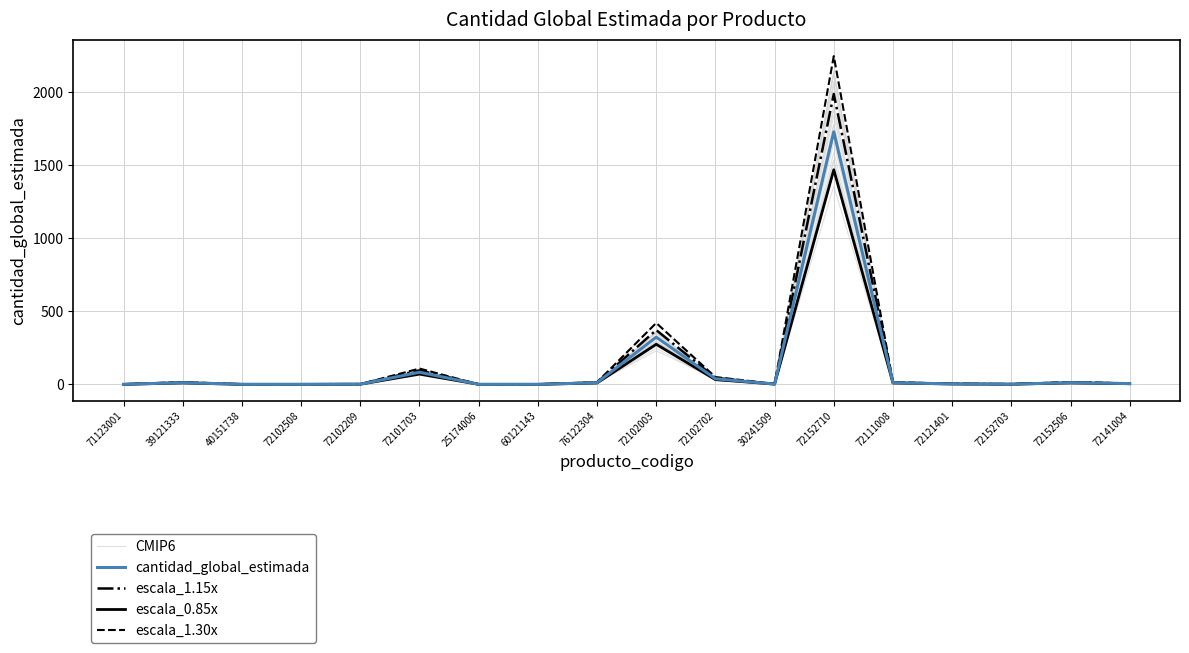

List the labels in order of escala_0.85x value, largest first.

72152710, 72102003, 72101703, 72102702, 39121333, 72152506, 76122304, 72111008, 72141004, 72121401, 30241509, 72102209, 72152703, 71123001, 40151738, 72102508, 25174006, 60121143